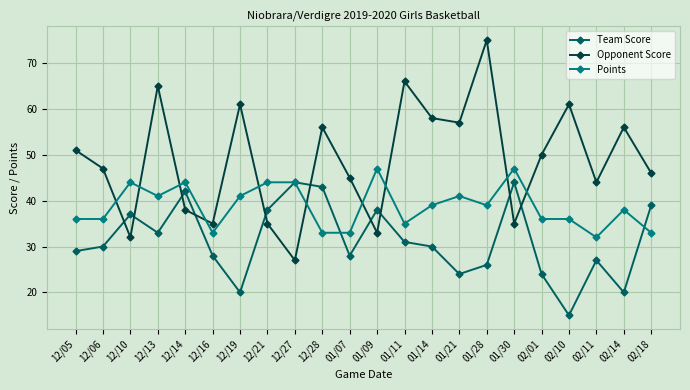

What is the difference between the second highest and minimum values in the Points series?

15